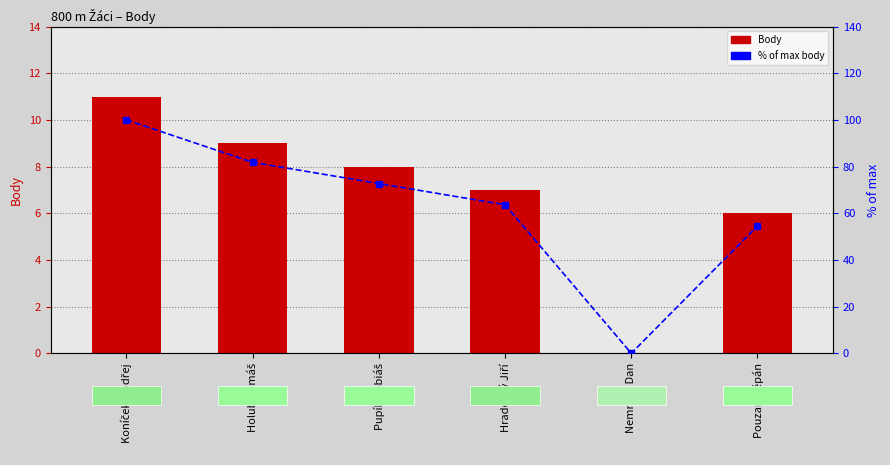

At how many categories does at least one series exceed 31?

5